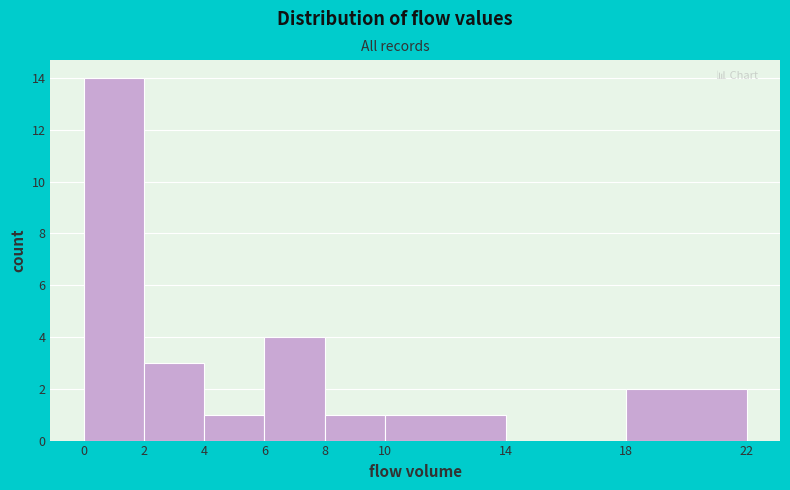

Which range on the x-axis has the tallest bar?

0 to 2